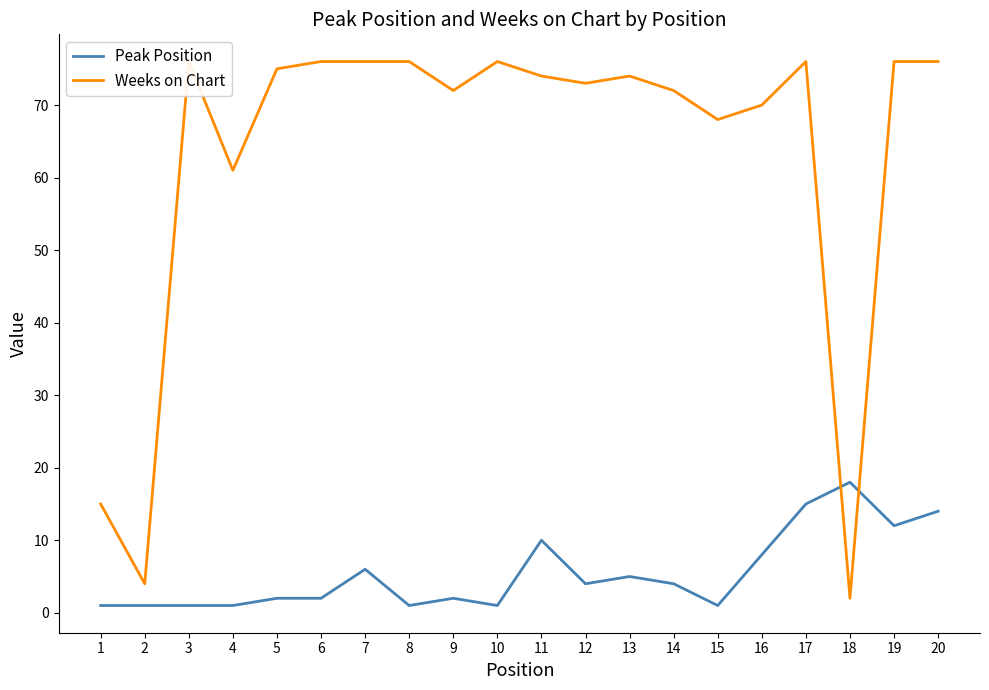

At which label is Peak Position closest to 9?

11